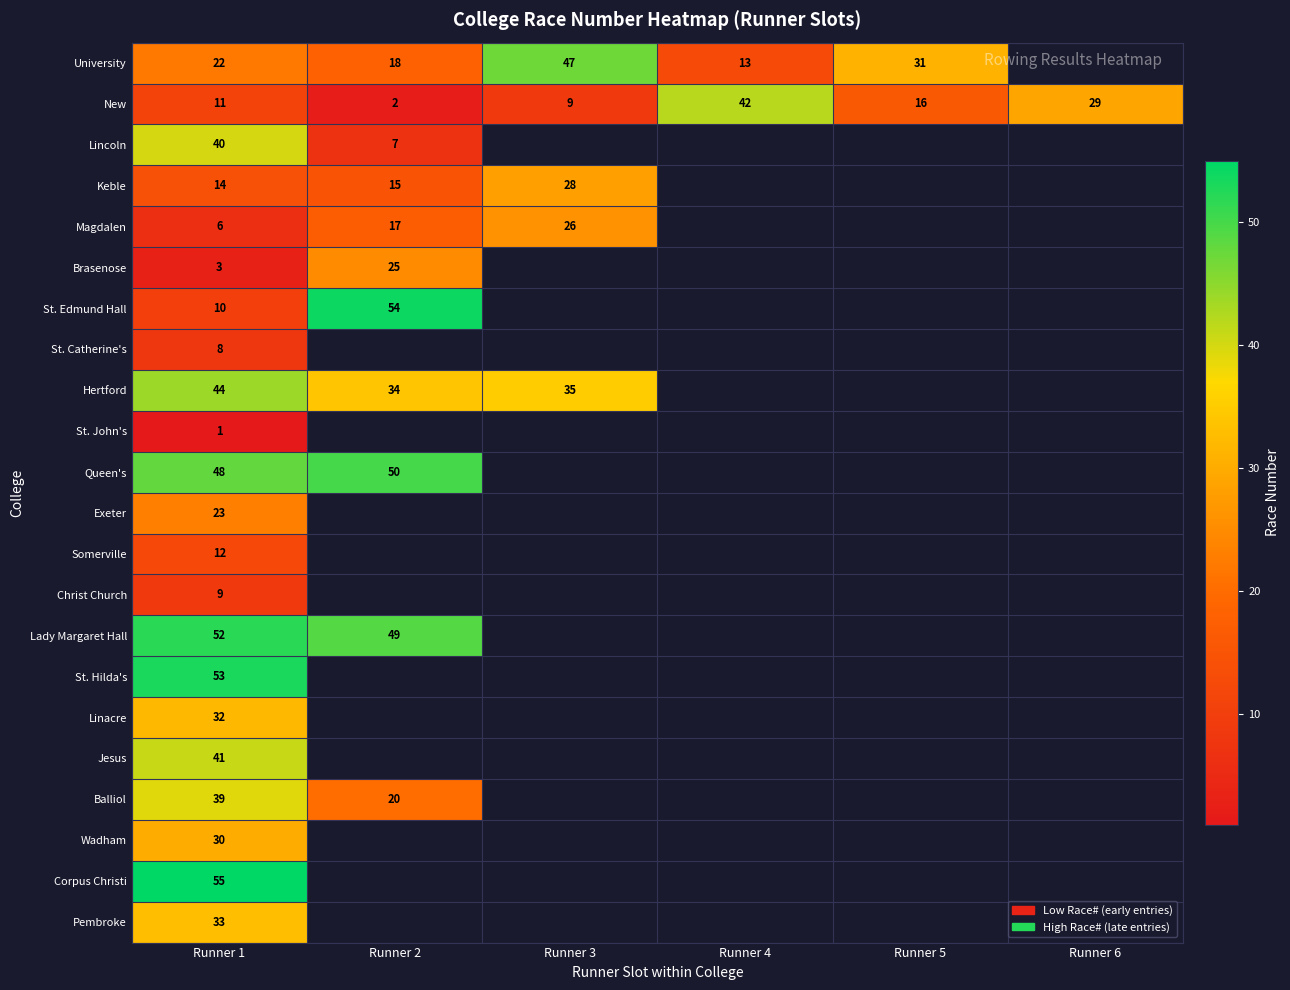

At which label is New closest to 22?

Runner 5